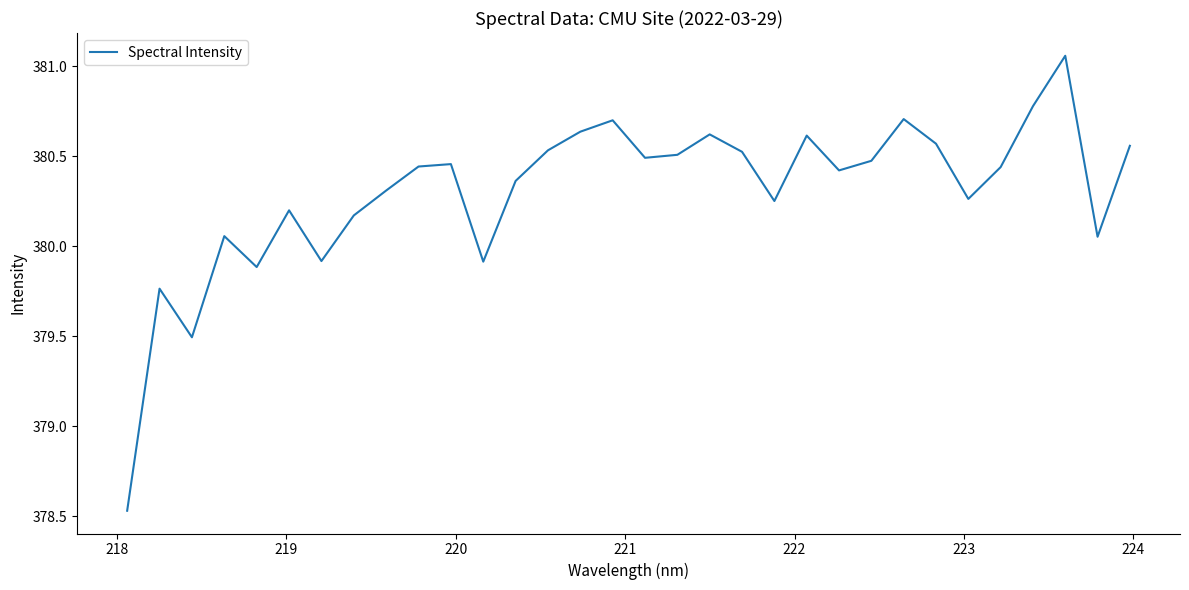

What is the difference between the maximum and minimum values?

2.5